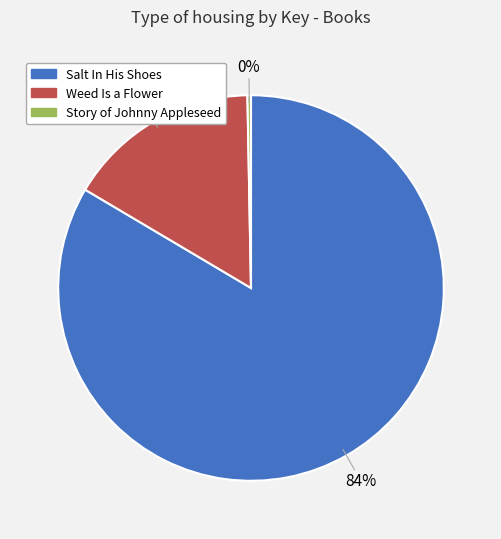

To the nearest percent, what portion does Weed Is a Flower represent?

16%